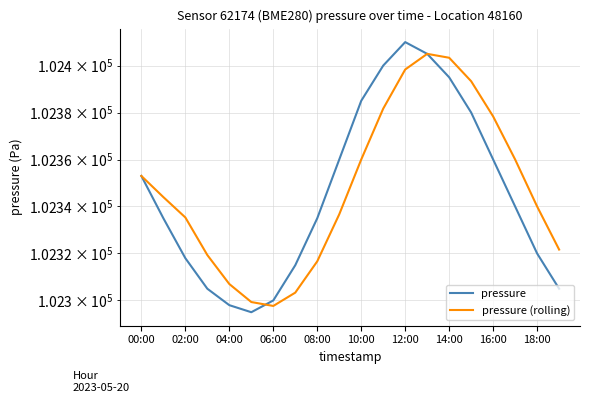

How many interior local valleys does the pressure (rolling) series have?

1